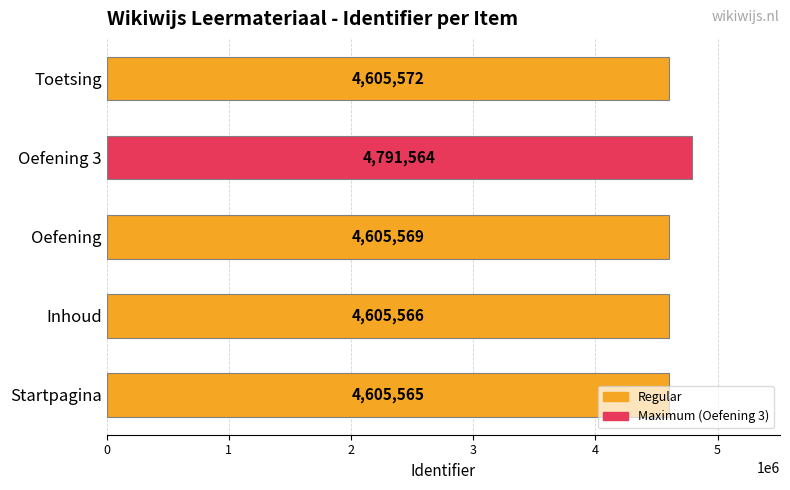

What is the average value?

4642767